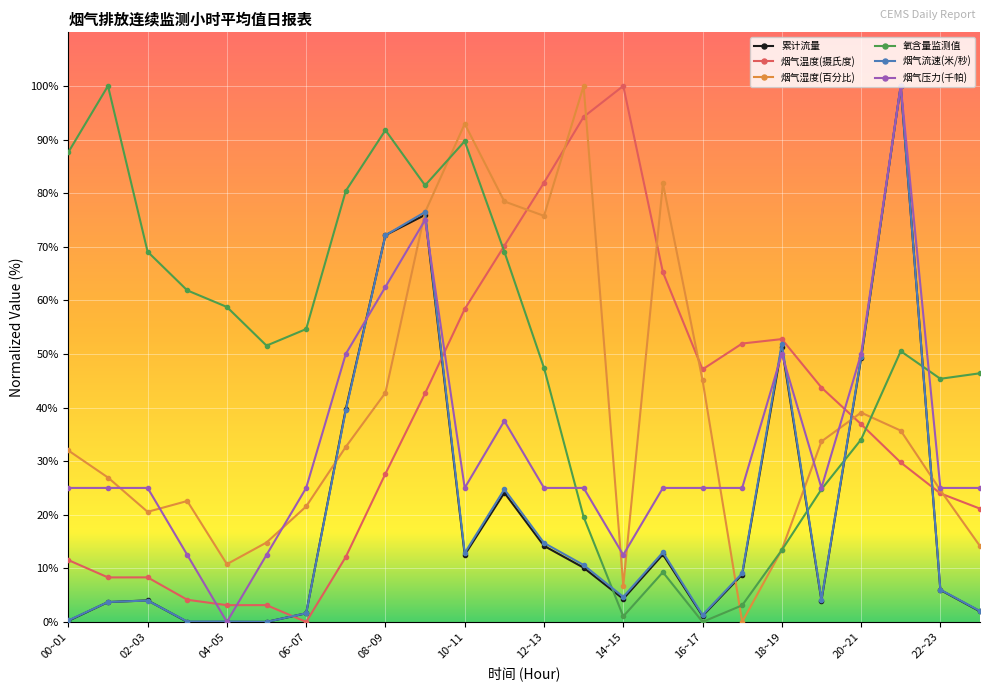

At how many categories does at least one series exceed 68?

13